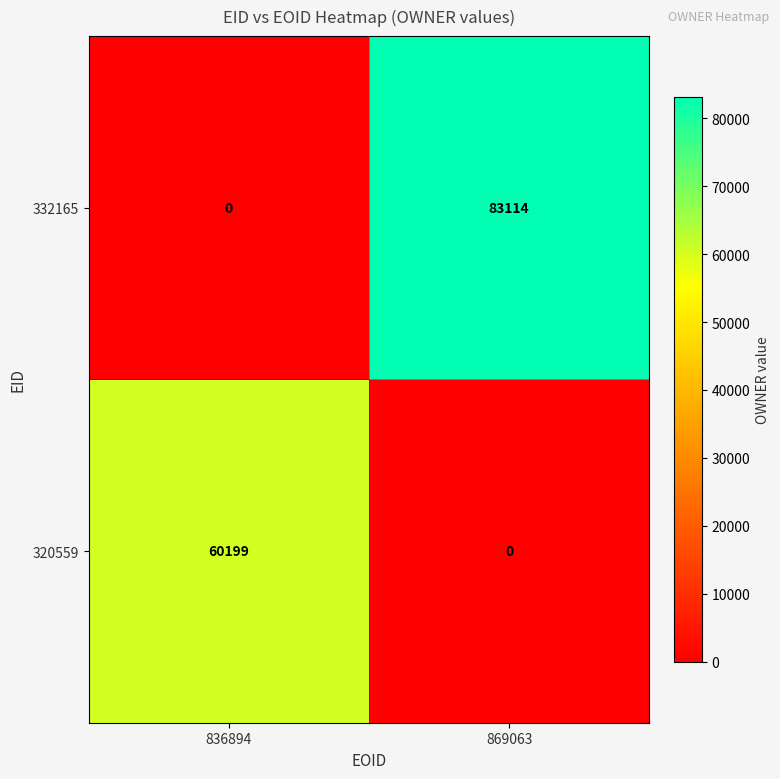

At 836894, list the series in order from smallest to largest.

332165, 320559